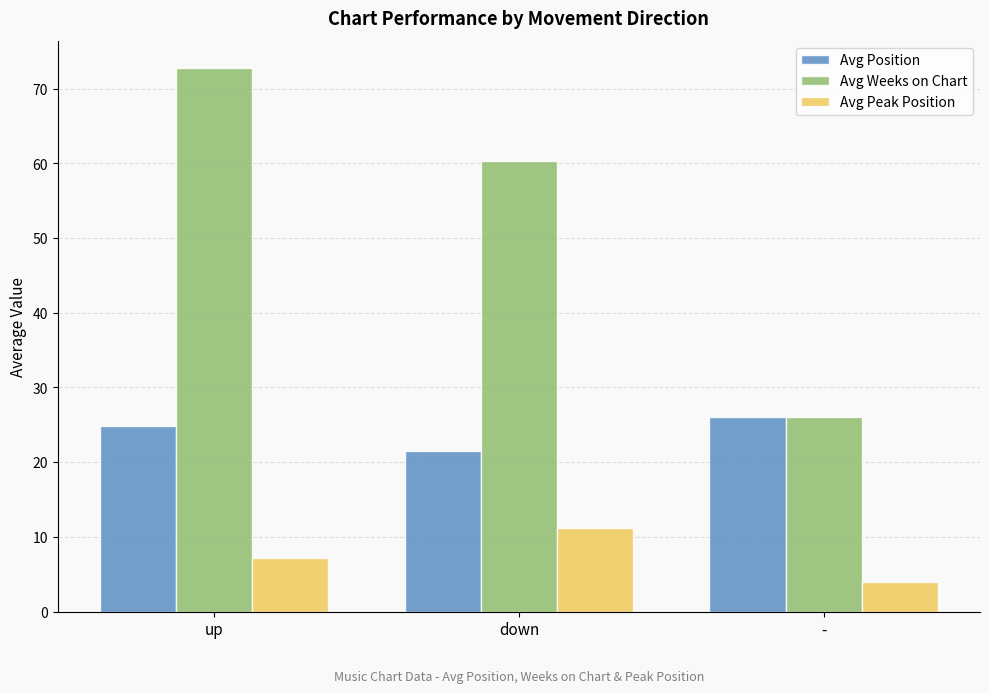

Which series has the largest range (max minus min)?

Avg Weeks on Chart